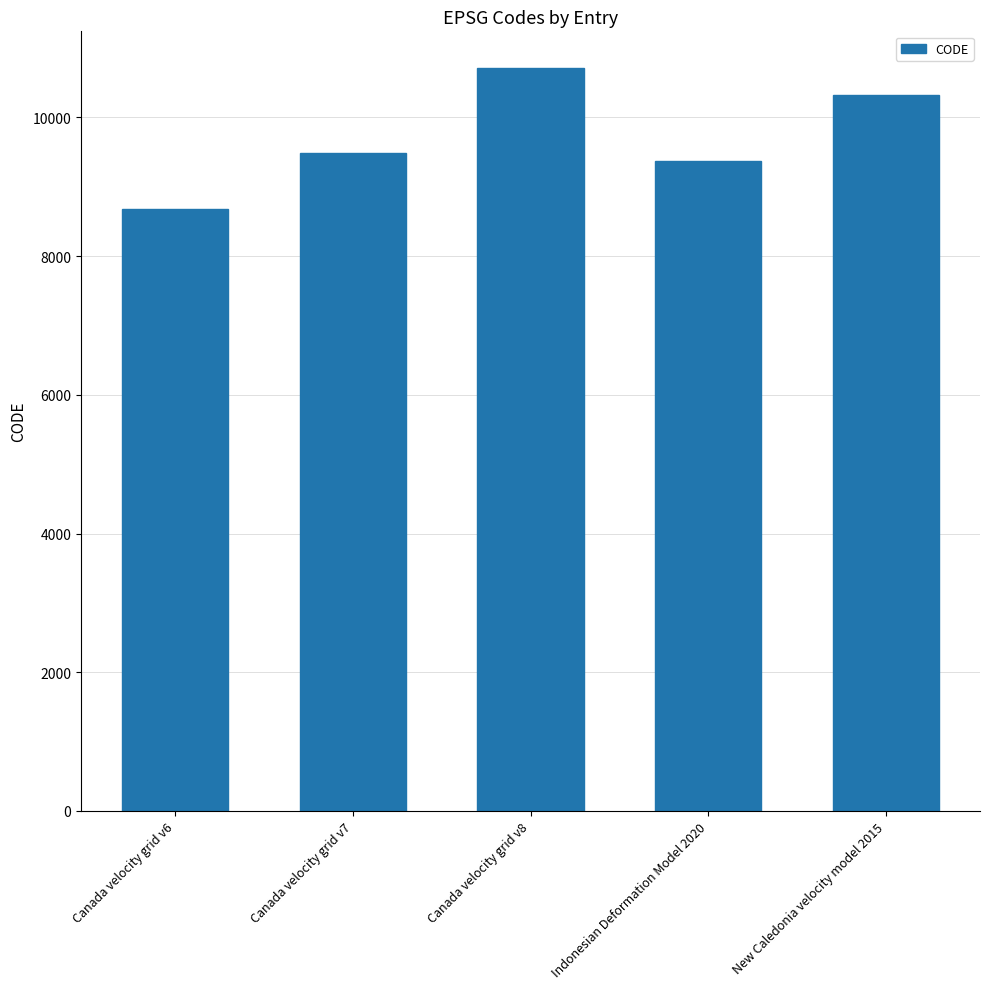

Reading right to left, extract all data points from this chart.

New Caledonia velocity model 2015=10323	Indonesian Deformation Model 2020=9375	Canada velocity grid v8=10707	Canada velocity grid v7=9483	Canada velocity grid v6=8676